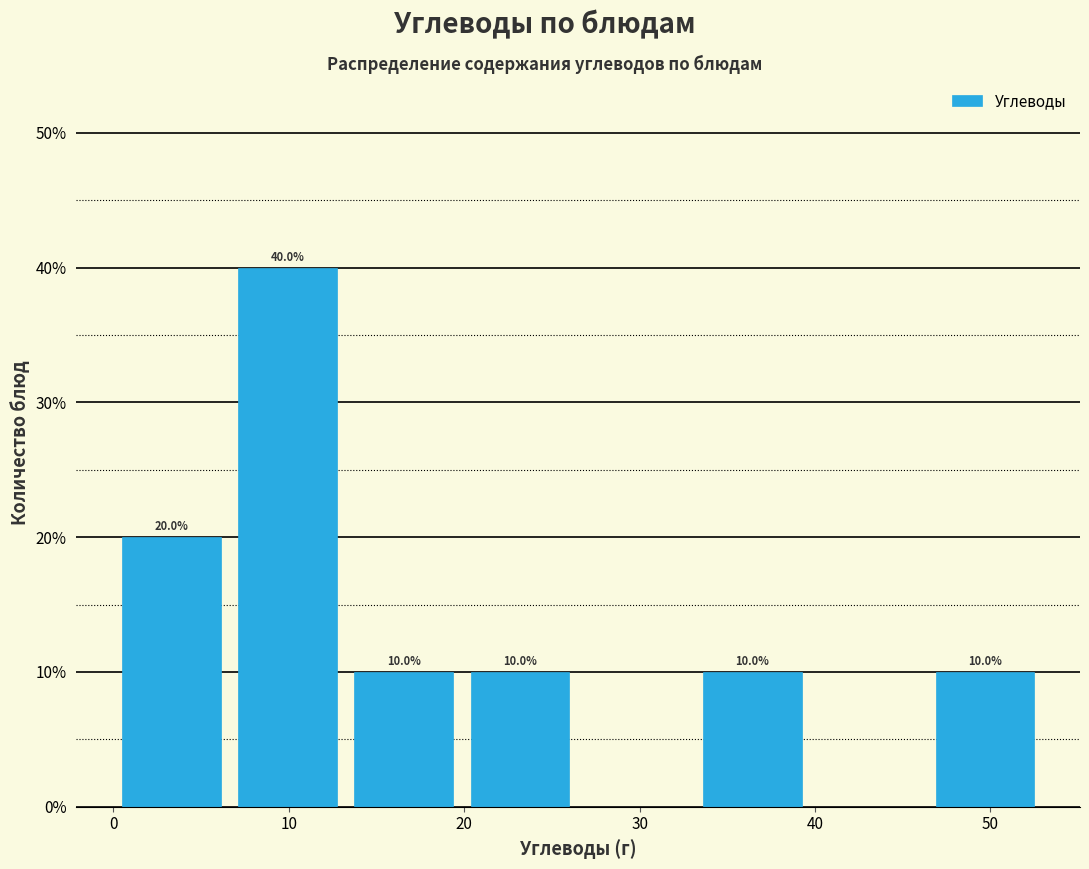

Over which range of the x-axis is the bar tallest?

7 to 13